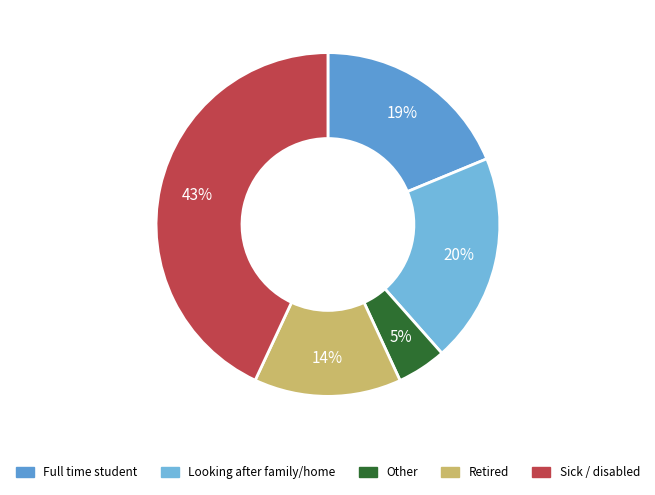

How many slices are in this pie chart?

5